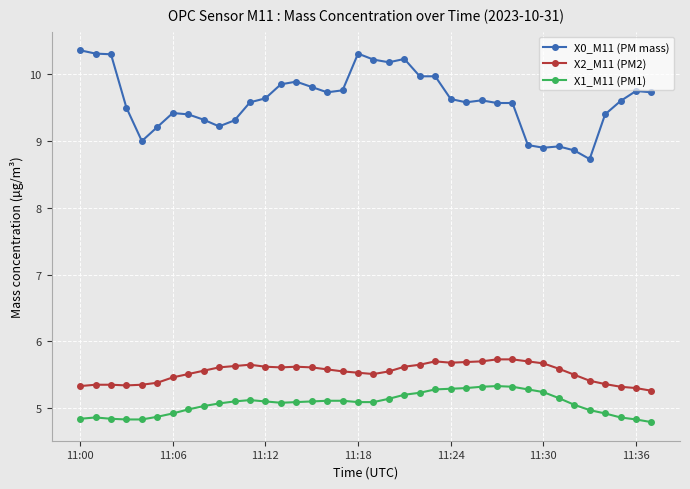

True or false: X1_M11 (PM1) has more than 0 points higher than both neighbors.

True